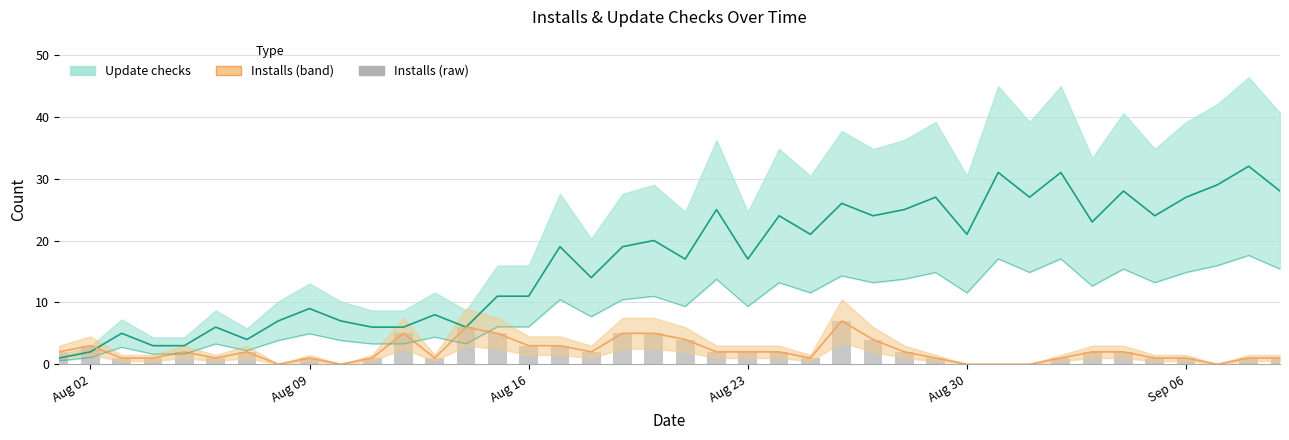

What is the sum of all Update checks values?

674